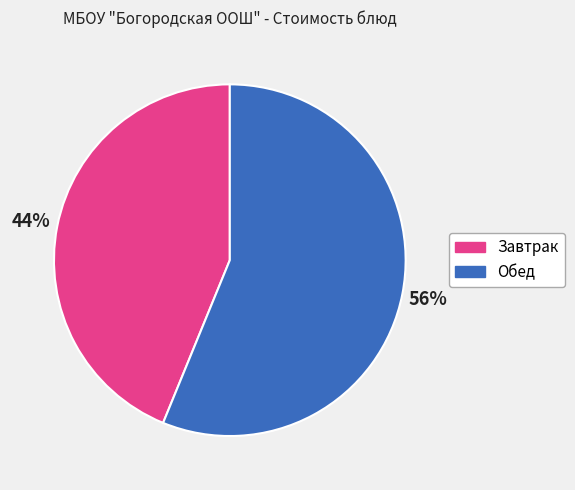

Does any single category account for the majority?

Yes